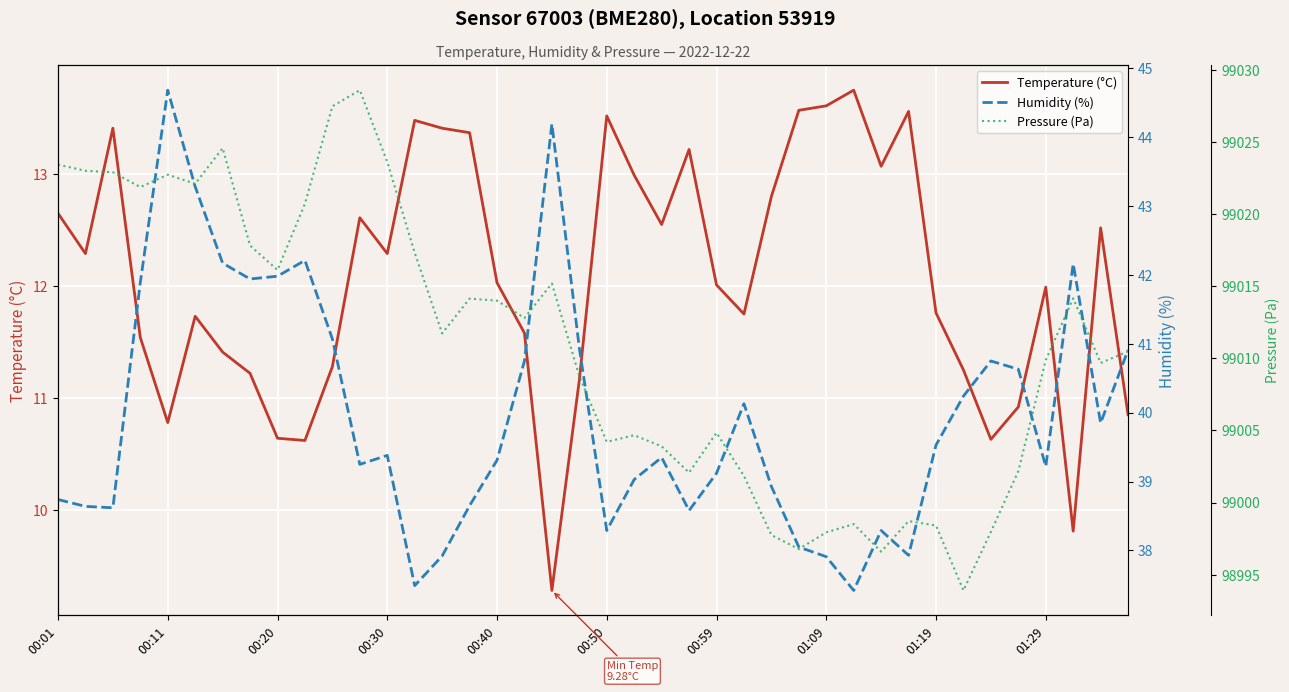

What are all the series names shown in the legend?

Temperature (°C), Humidity (%), Pressure (Pa)